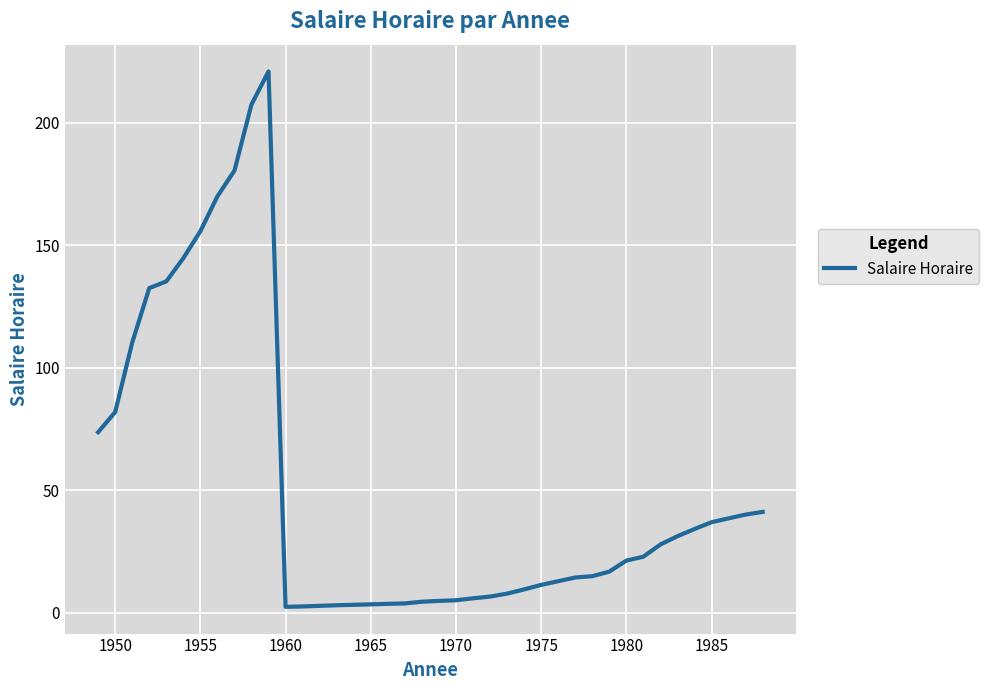

What is the greatest value displayed?

221.0